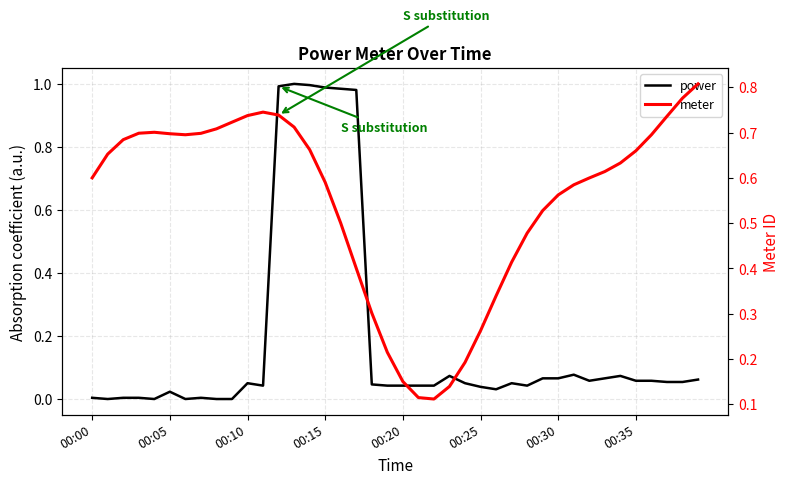

The power series shows 0.0 at 00:10. True or false?

True